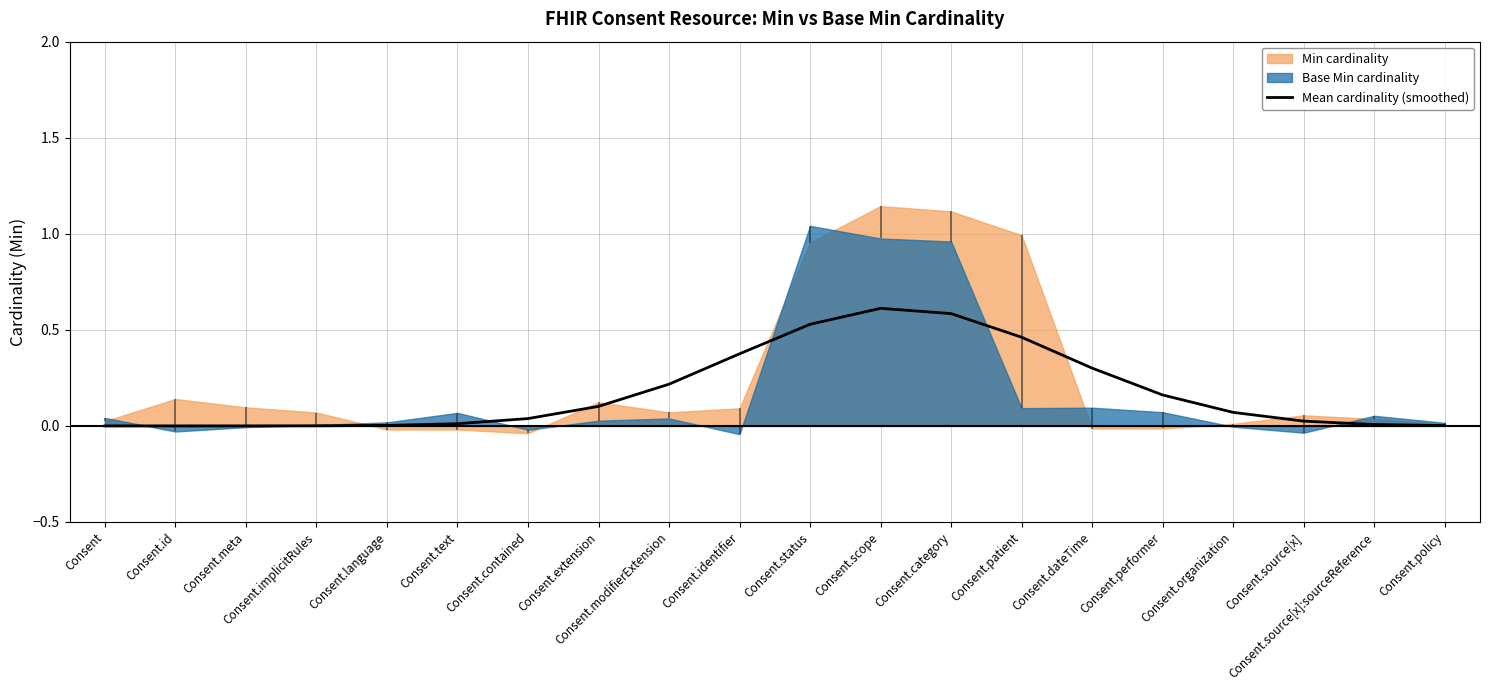

Is it true that Mean cardinality (smoothed) equals 0.6 at Consent.category?

True